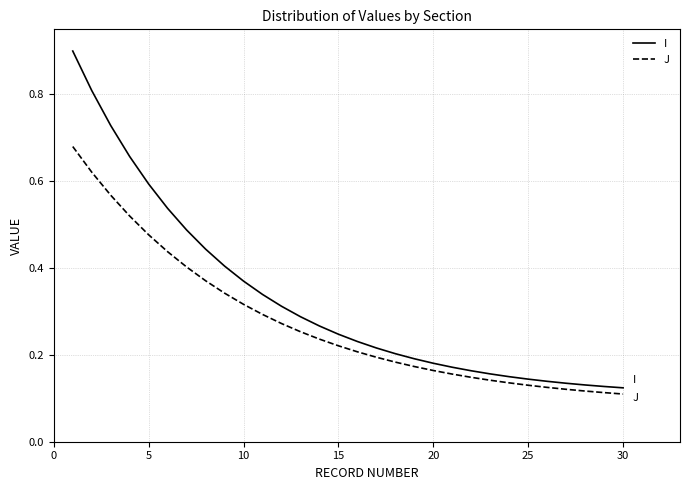

Rank the series by their maximum value, from lowest to highest.

J, I